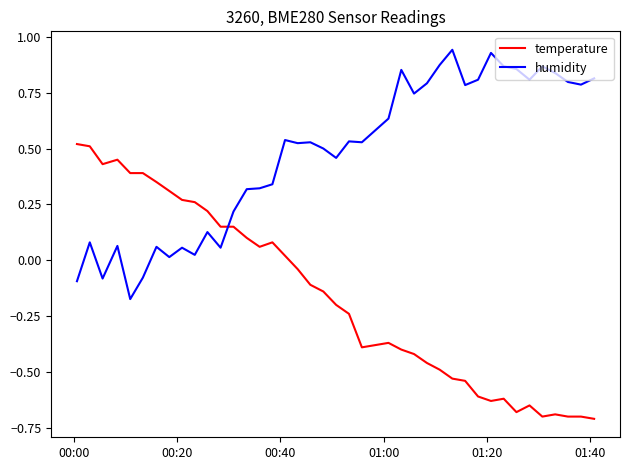

True or false: temperature and humidity cross at least once.

True